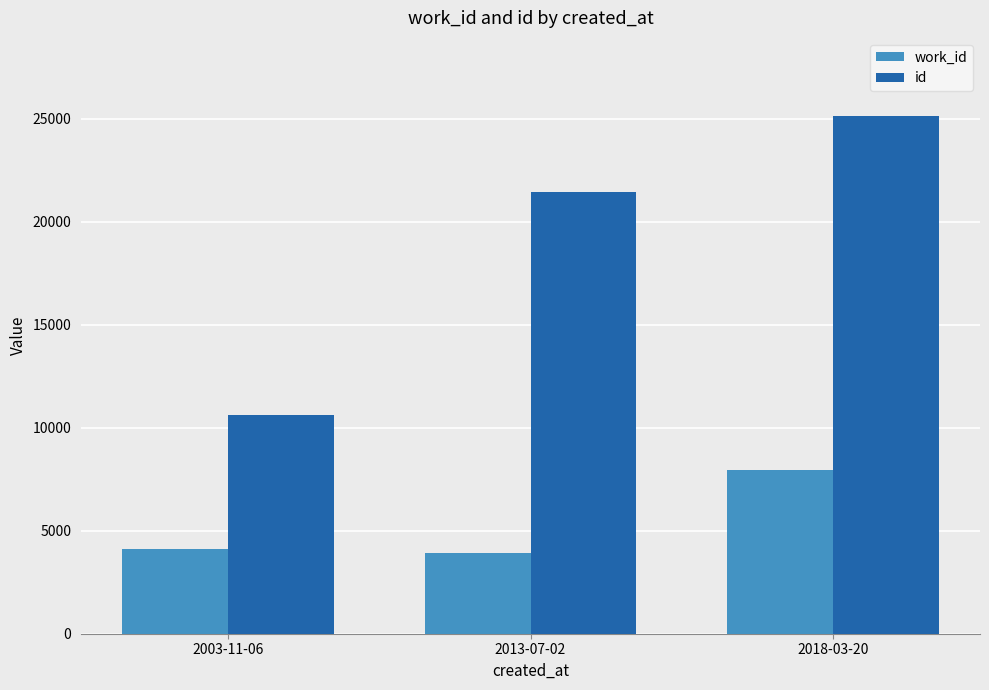

Rank the series by their average value, from lowest to highest.

work_id, id